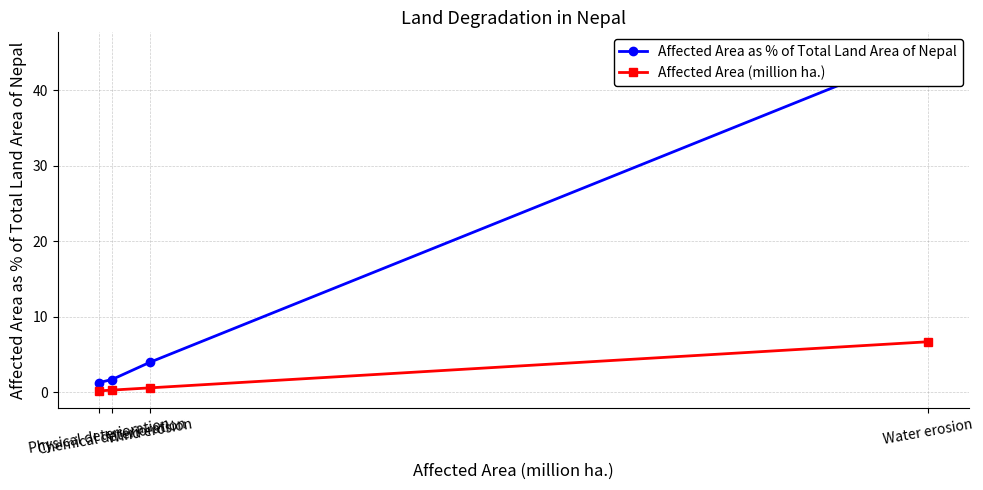

What is the minimum value shown in the chart?

0.2